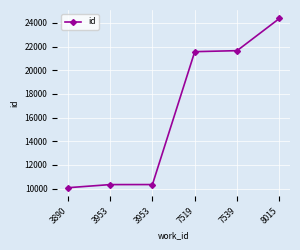

How many lines are shown in the chart?

1